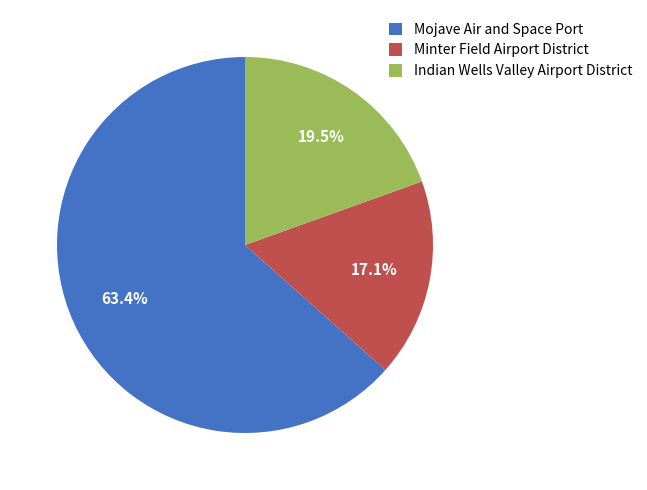

Rank the categories by value from highest to lowest.

Mojave Air and Space Port, Indian Wells Valley Airport District, Minter Field Airport District